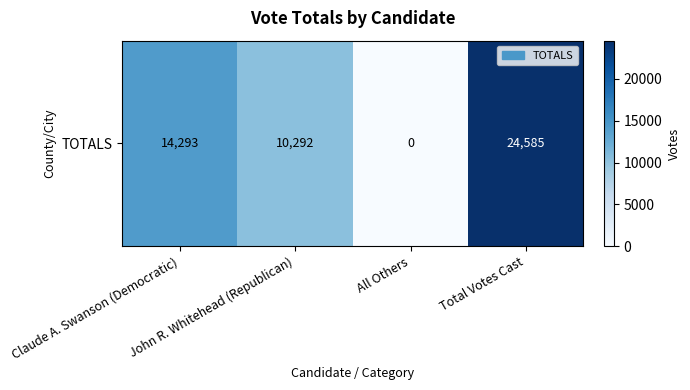

True or false: the data shows 19015 at Claude A. Swanson (Democratic).

False